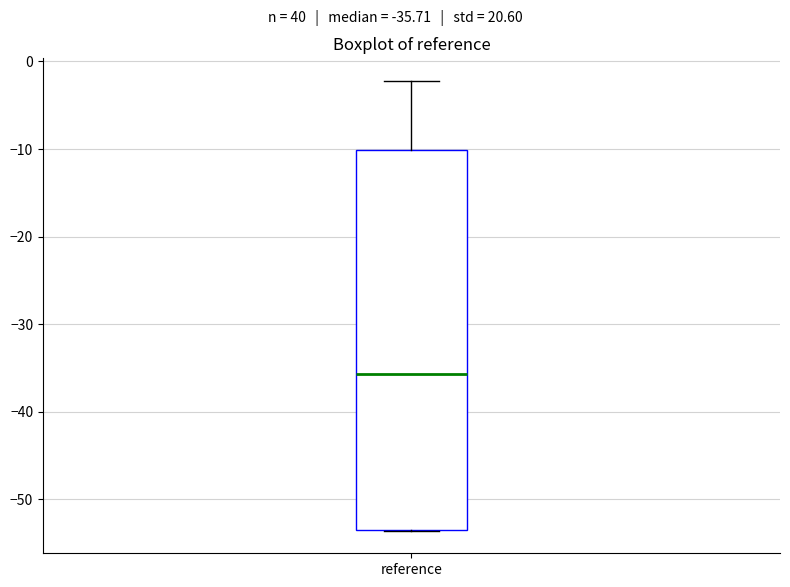

Where is the lower edge of the box for reference on the y-axis? The values are not printed on the chart, so give them approximately, as read against the axis.

-53